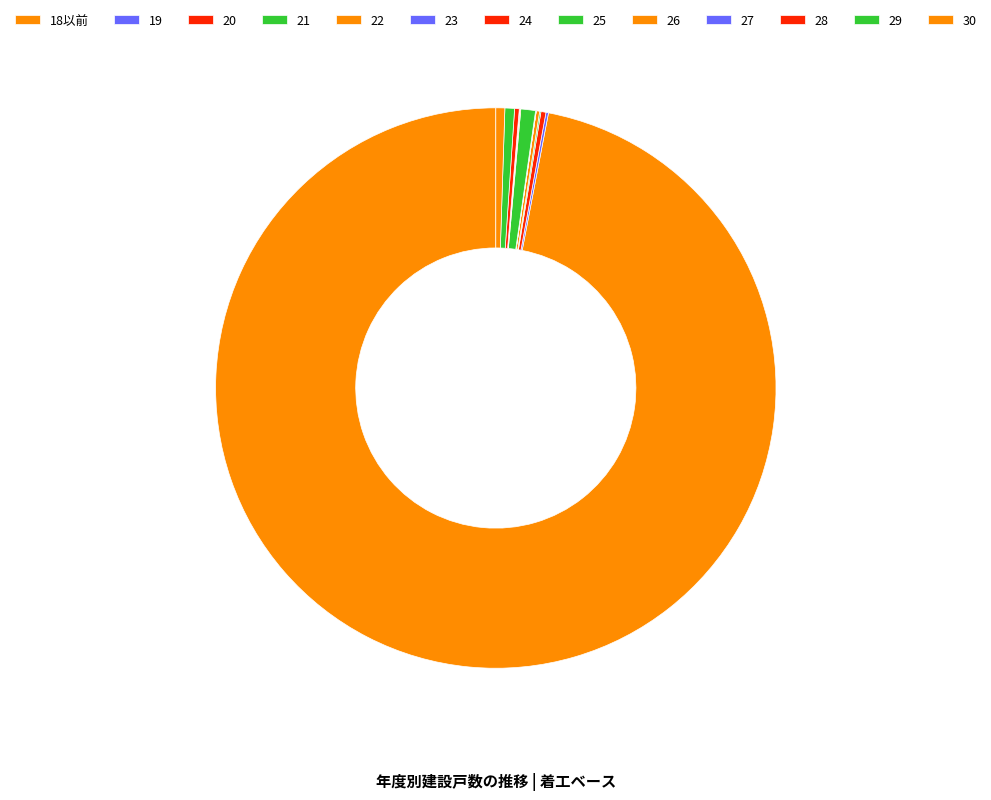

To the nearest percent, what percentage of the pie is 29?

1%